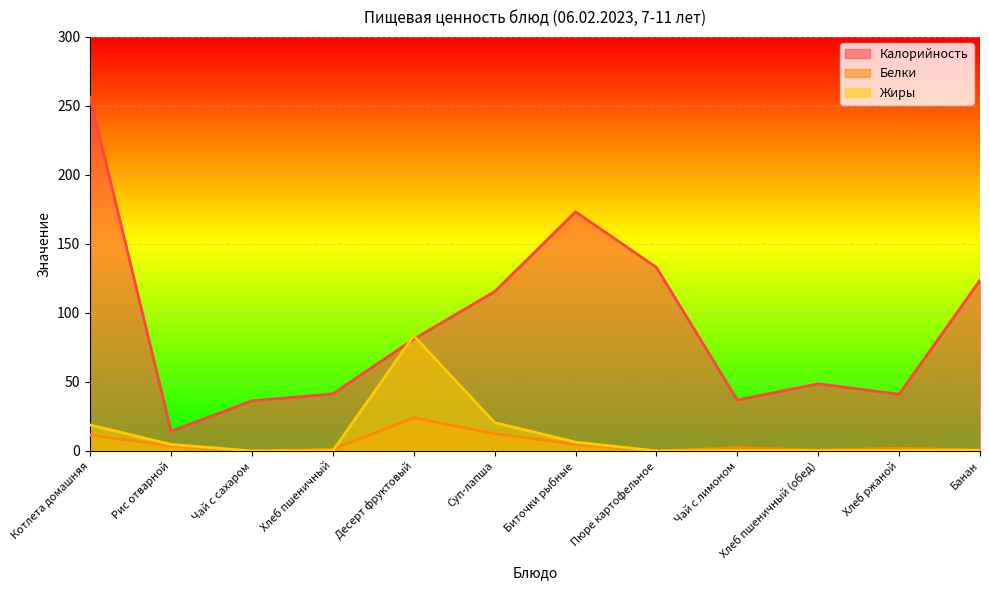

What are all the series names shown in the legend?

Калорийность, Белки, Жиры